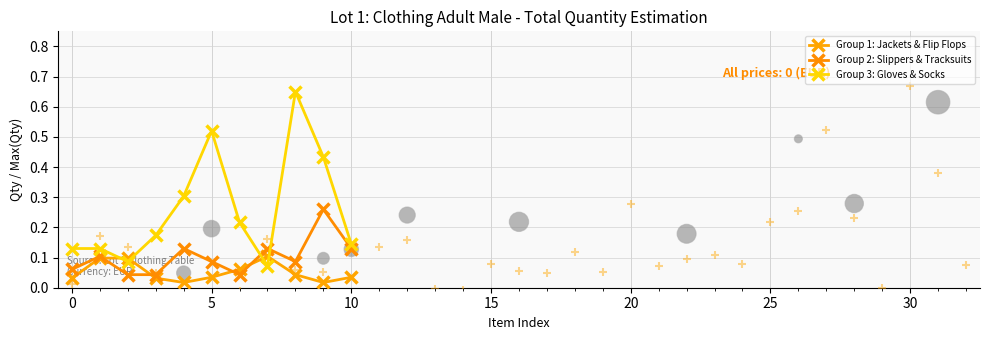

At how many categories does at least one series exceed 0?

11